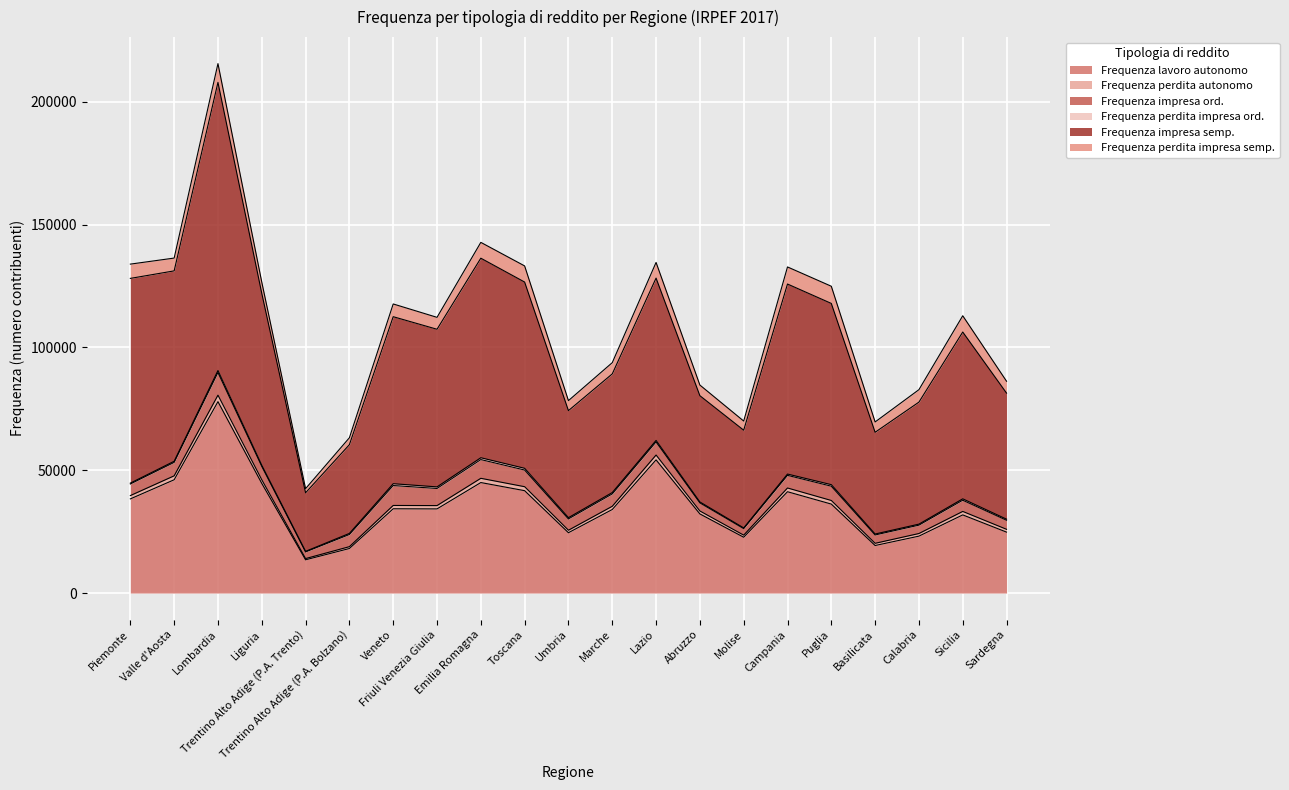

Rank the series at Puglia from lowest to highest value.

Frequenza perdita impresa ord., Frequenza perdita autonomo, Frequenza impresa ord., Frequenza perdita impresa semp., Frequenza lavoro autonomo, Frequenza impresa semp.